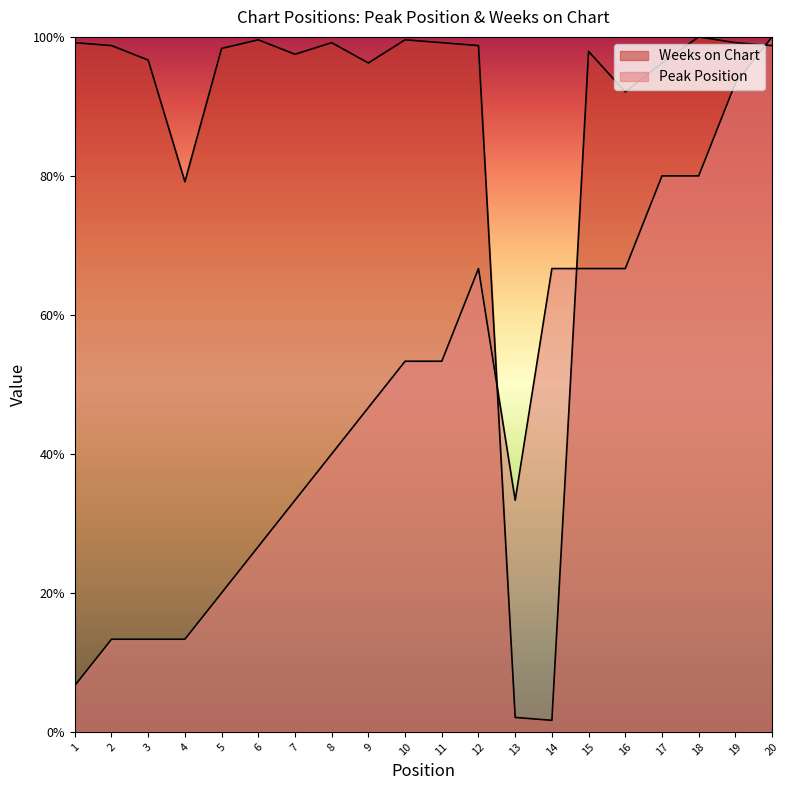

How many values in the Peak Position series exceed 53?

10